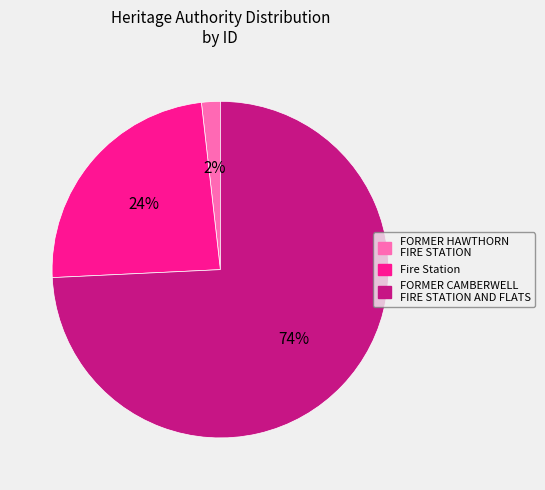

Is it true that FORMER CAMBERWELL FIRE STATION AND FLATS is 74% of the pie?

True